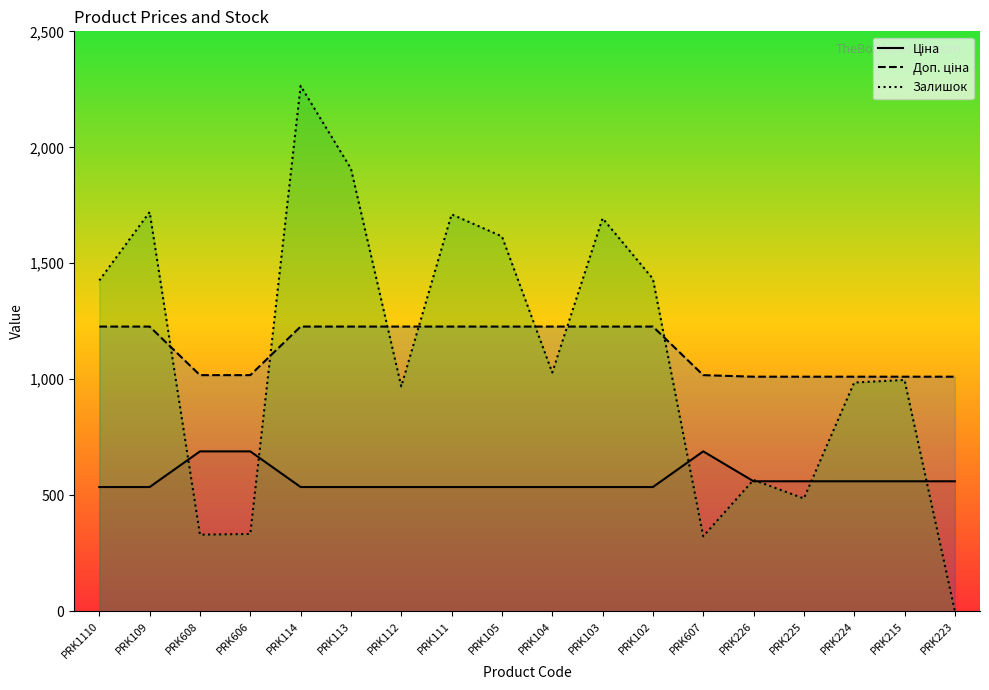

What is the sum of the Доп. ціна values at PRK226 and PRK215?

2022.1